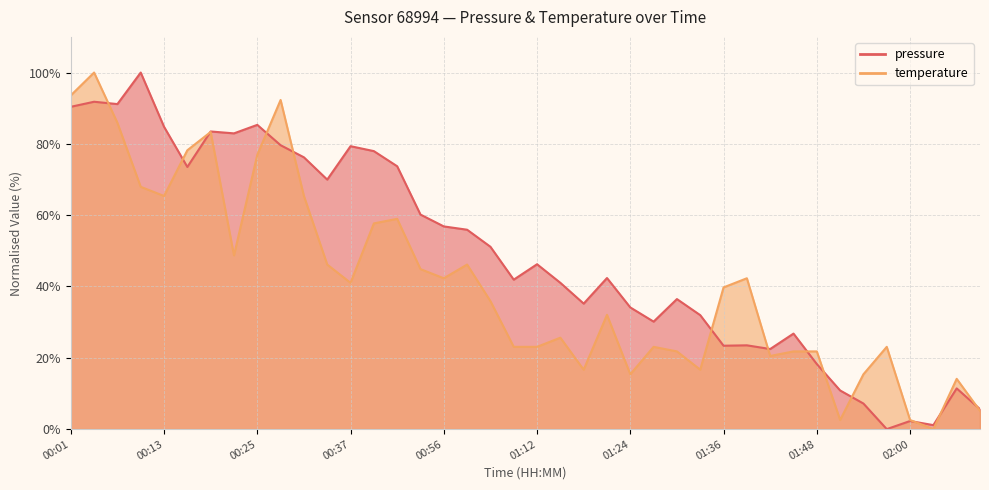

Which category has the lowest value in the temperature series?

02:03